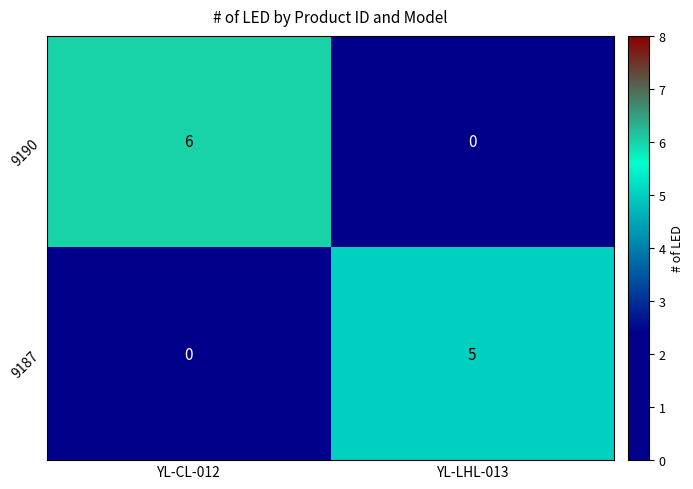

How many distinct data groups are displayed?

2